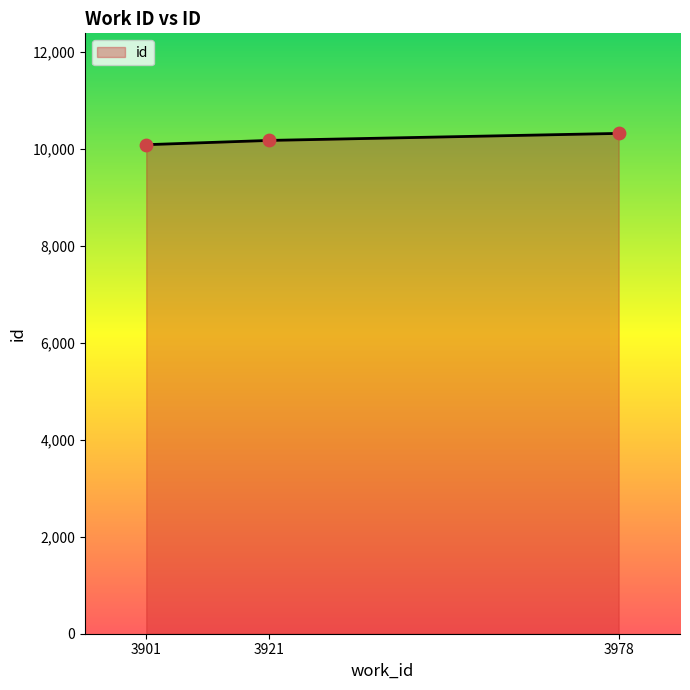

Between 3921 and 3978, which is larger?

3978